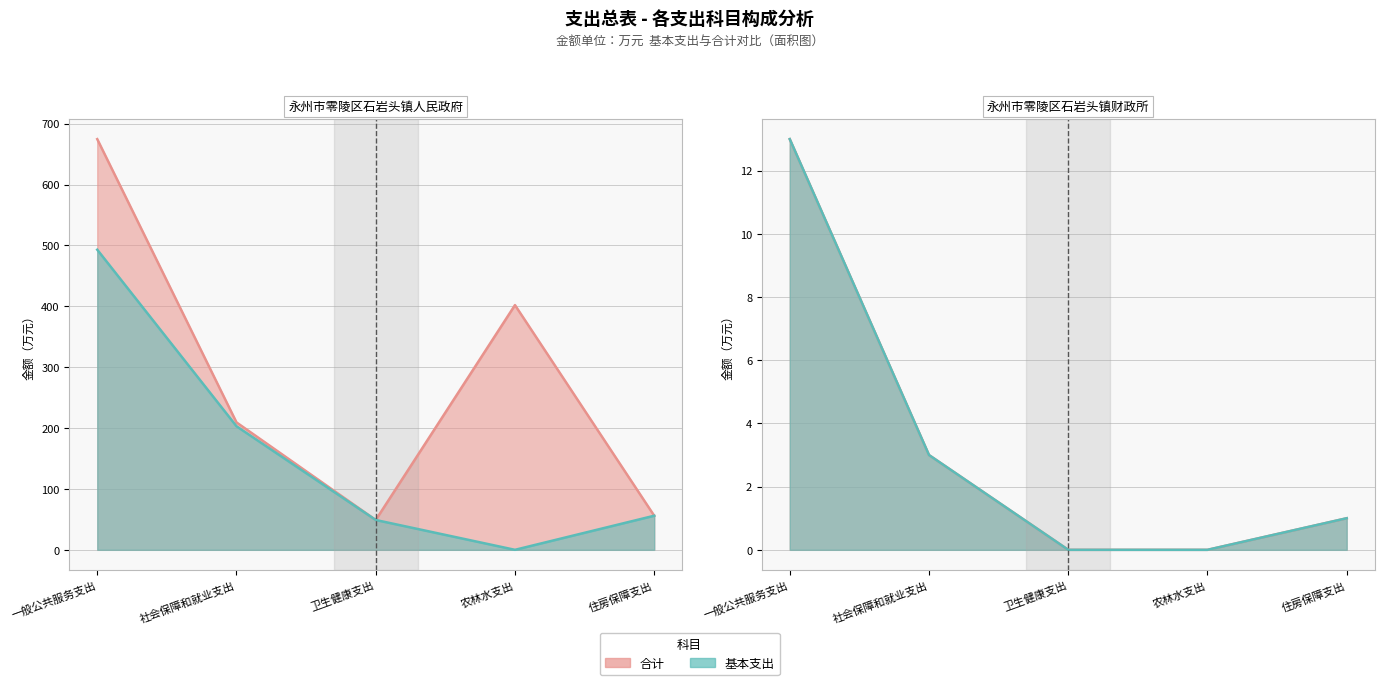

Is it true that 合计 equals 93.0 at 住房保障支出?

False